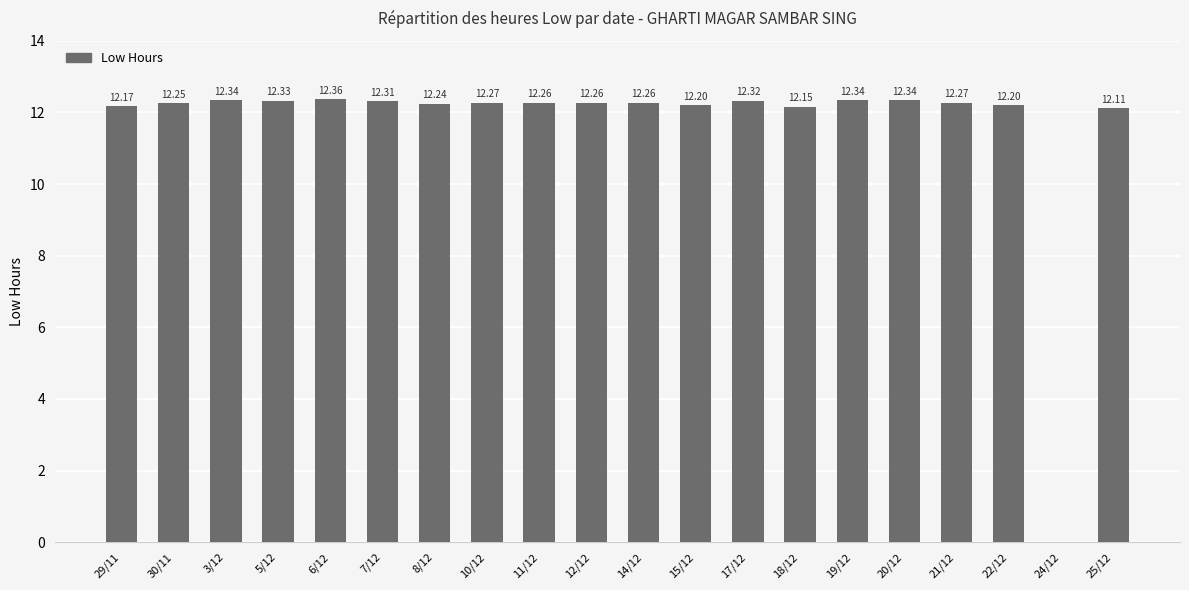

What is the ratio of the value at 5/12 to the value at 17/12?

1.0